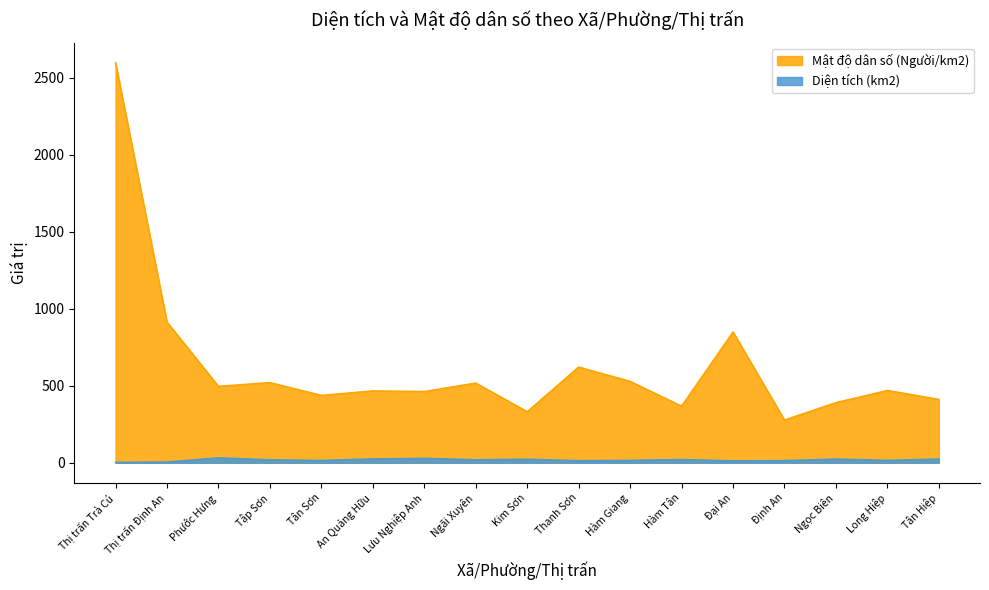

Reading right to left, transcribe all the data shown in this chart.

Diện tích (km2): Tân Hiệp=24.7	Long Hiệp=15.9	Ngọc Biên=24.5	Định An=14.4	Đại An=12.8	Hàm Tân=21.5	Hàm Giang=16.0	Thanh Sơn=14.2	Kim Sơn=23.1	Ngãi Xuyên=20.1	Lưu Nghiệp Anh=29.1	An Quảng Hữu=25.5	Tân Sơn=15.5	Tập Sơn=19.7	Phước Hưng=32.3	Thị trấn Định An=5.0	Thị trấn Trà Cú=3.0
Mật độ dân số (Người/km2): Tân Hiệp=412.0	Long Hiệp=470.0	Ngọc Biên=391.0	Định An=278.0	Đại An=850.0	Hàm Tân=368.0	Hàm Giang=529.0	Thanh Sơn=622.0	Kim Sơn=332.0	Ngãi Xuyên=518.0	Lưu Nghiệp Anh=463.0	An Quảng Hữu=467.0	Tân Sơn=438.0	Tập Sơn=521.0	Phước Hưng=497.0	Thị trấn Định An=914.0	Thị trấn Trà Cú=2599.0